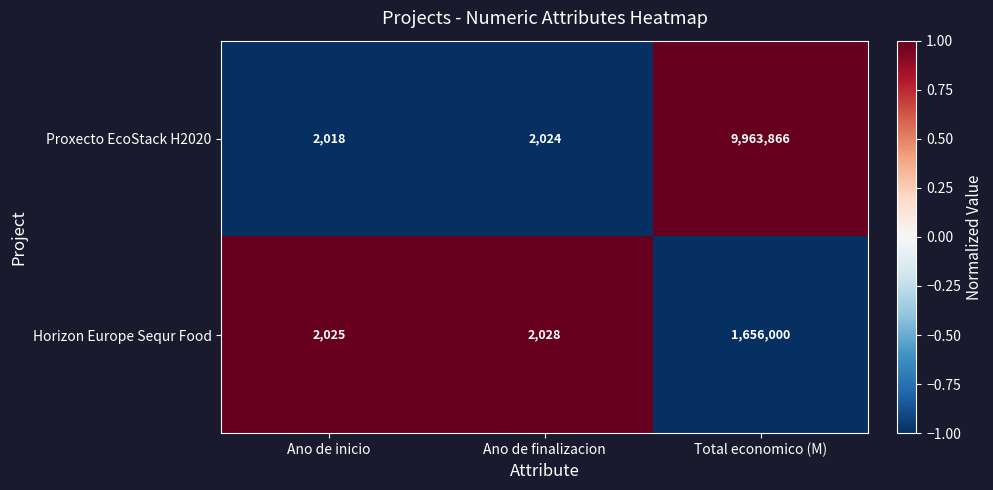

Which series has the largest range (max minus min)?

Proxecto EcoStack H2020